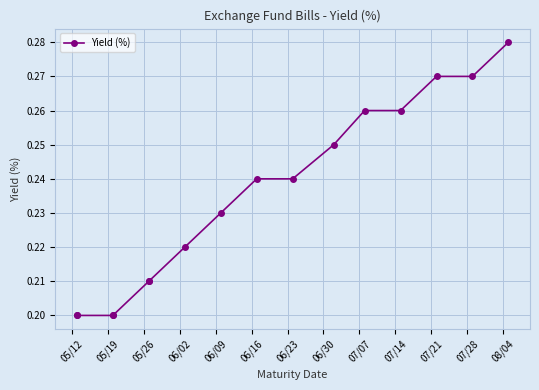

How many distinct data groups are displayed?

1